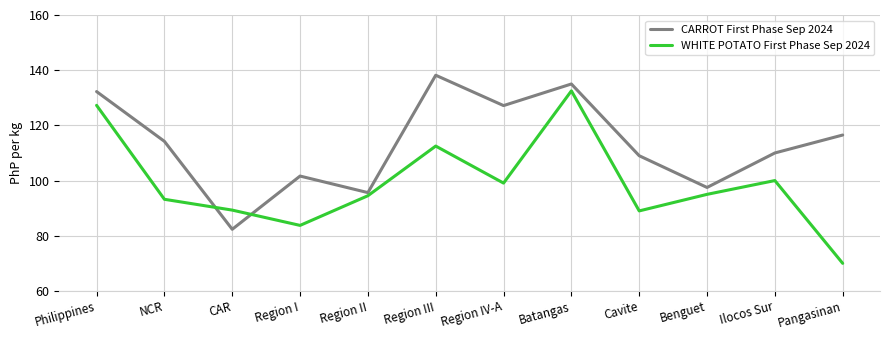

At how many categories does at least one series exceed 107?

8